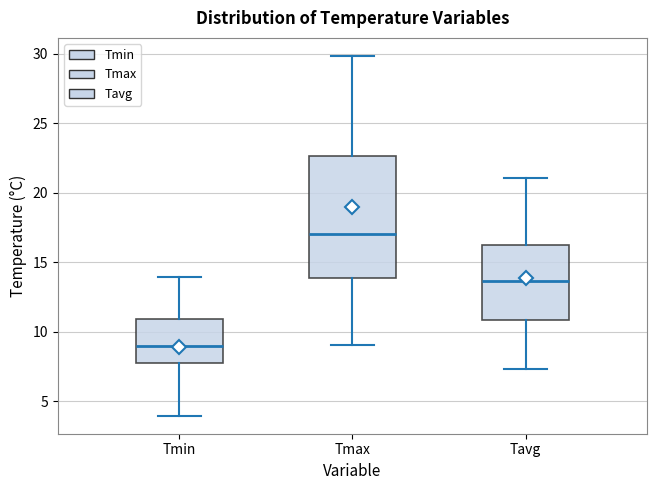

Which box's median line is the lowest?

Tmin